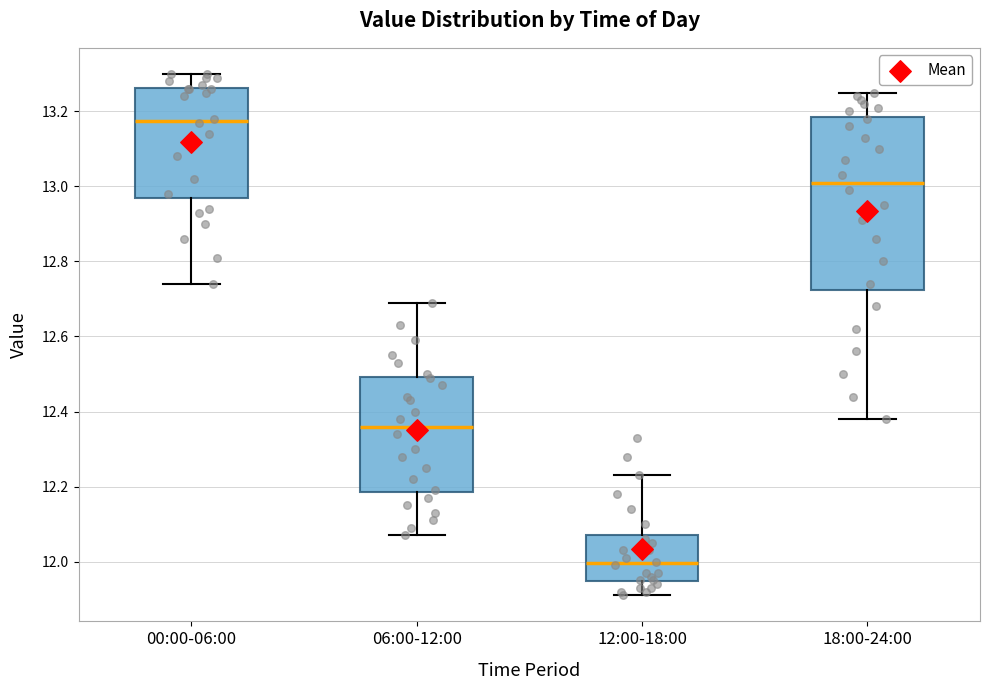

Which box has the highest median line?

00:00-06:00